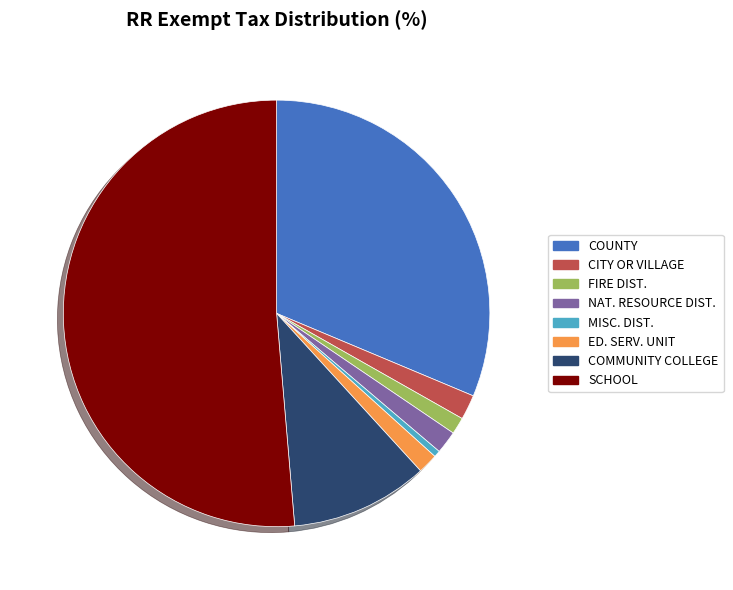

Is there a majority slice in this chart?

Yes